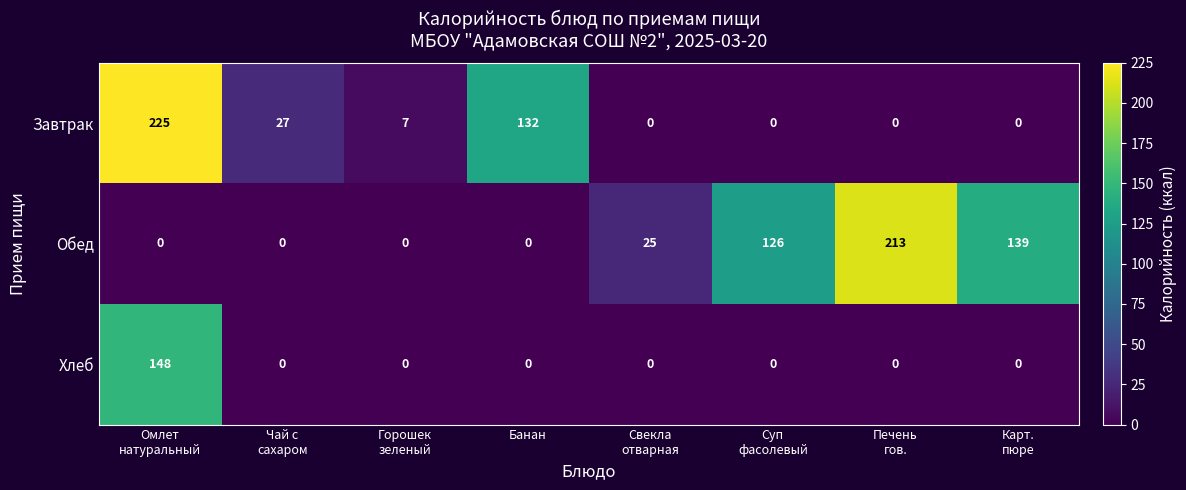

How many series are shown in this chart?

3